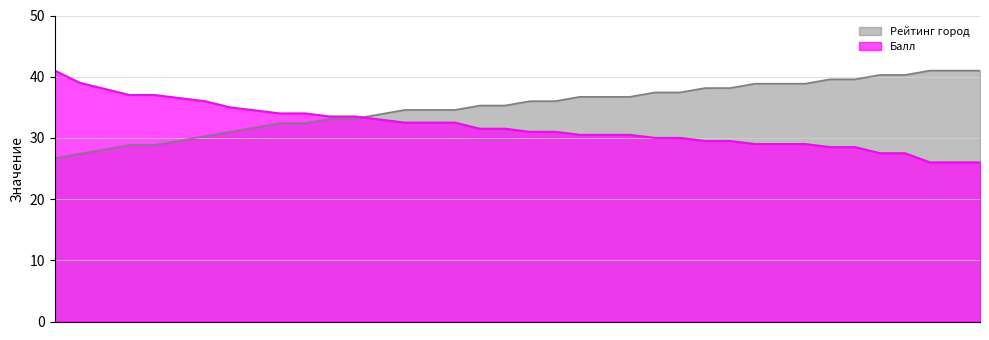

What is the total value across all series at Быков?

67.1